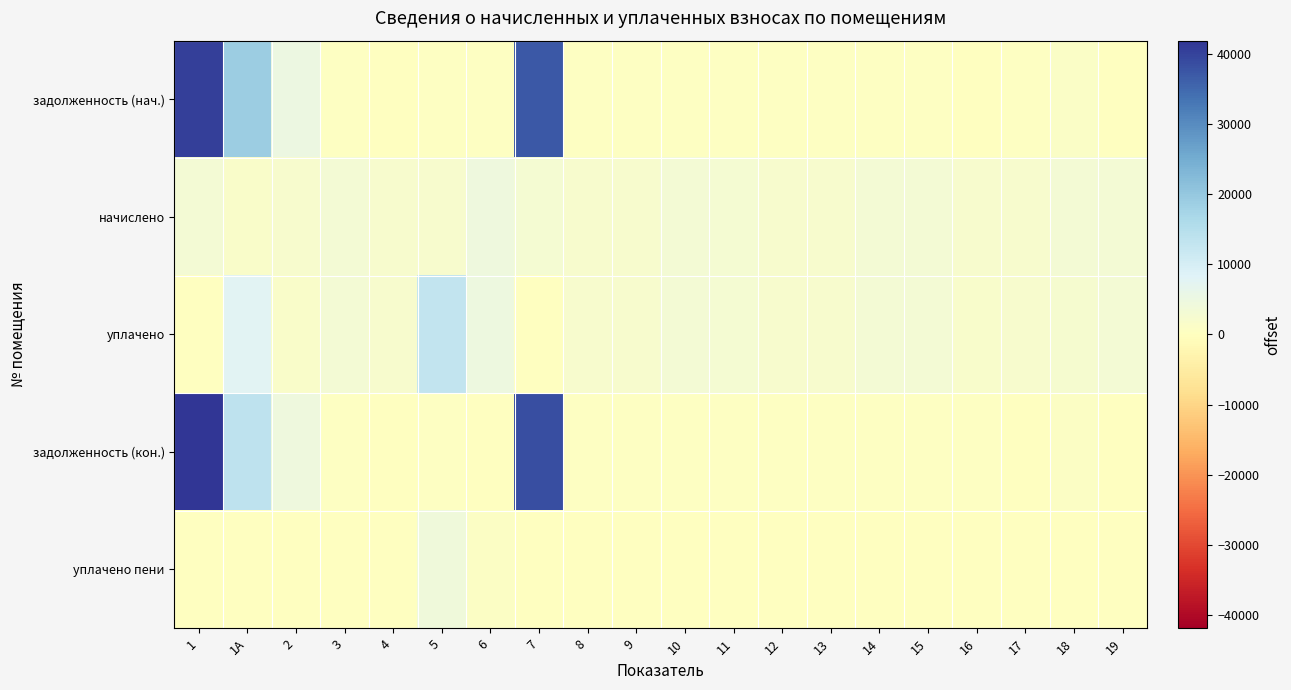

Which series has the largest total across all categories?

задолженность (нач.)